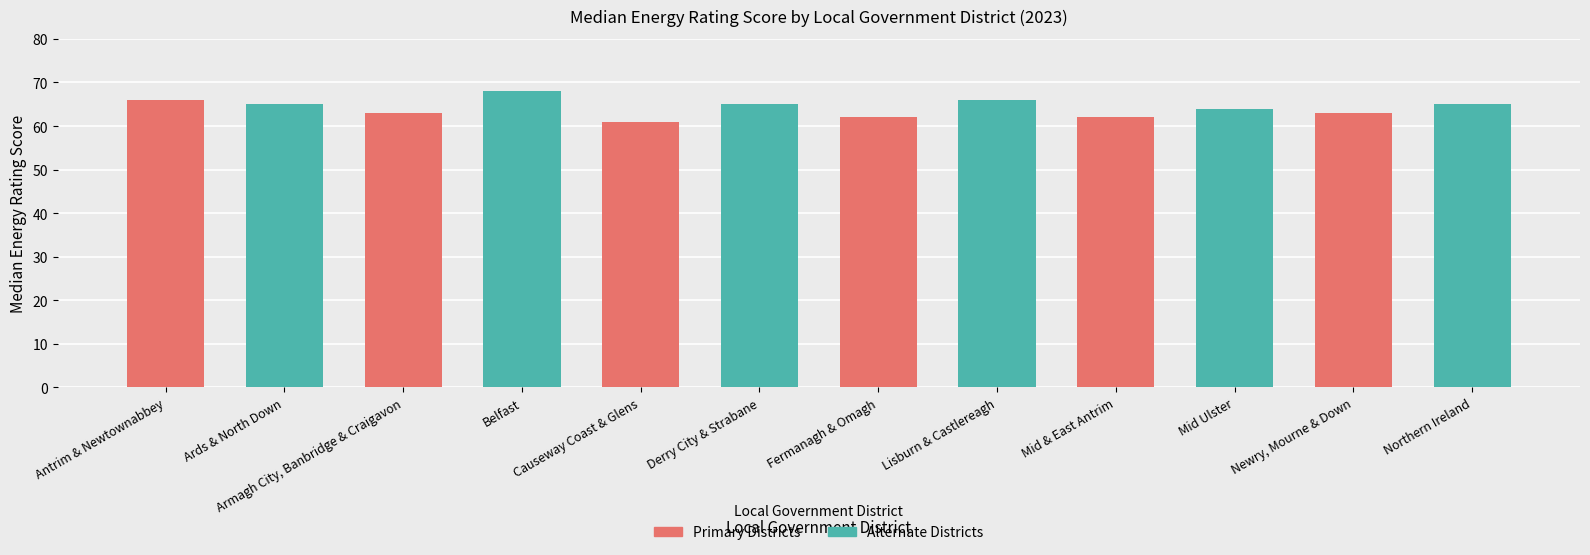

How many values are below 65?

6